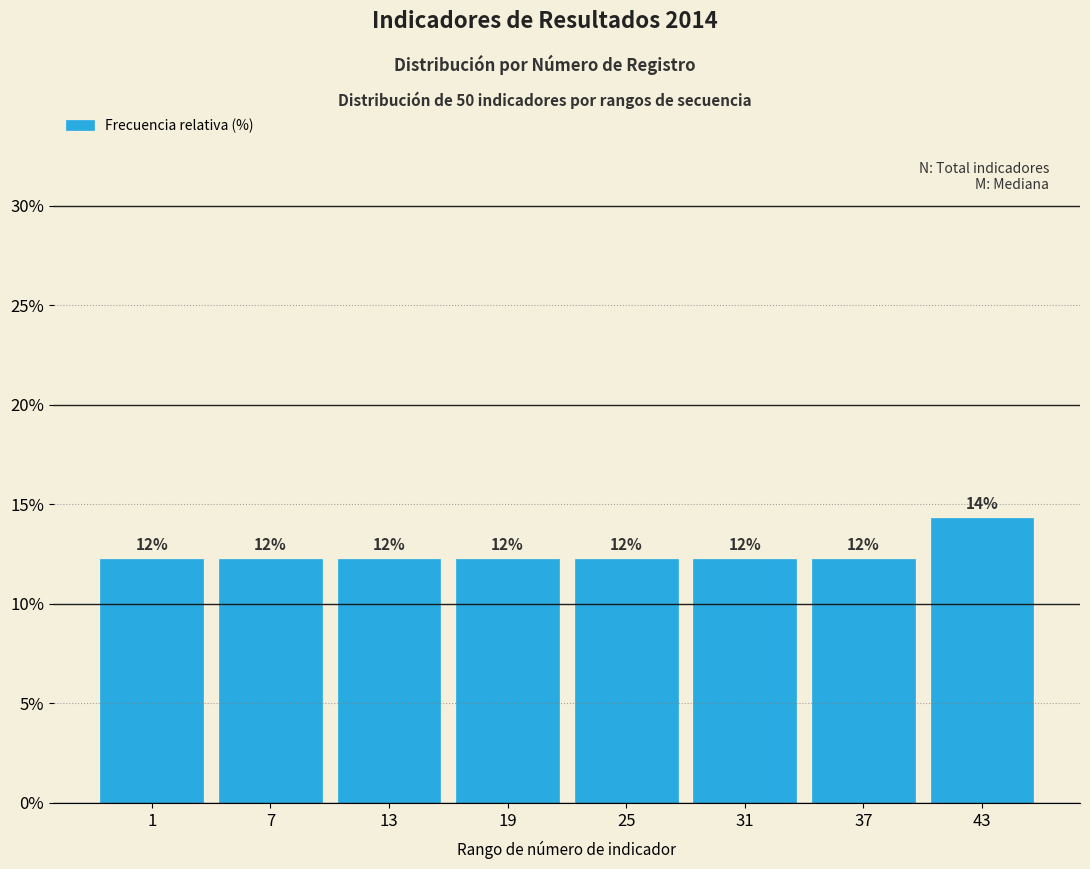

How many bars are there in total?

8